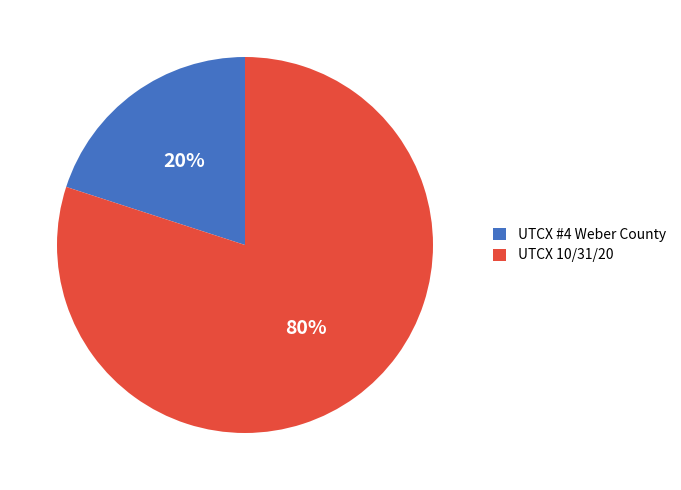

Which slice is the largest?

UTCX 10/31/20